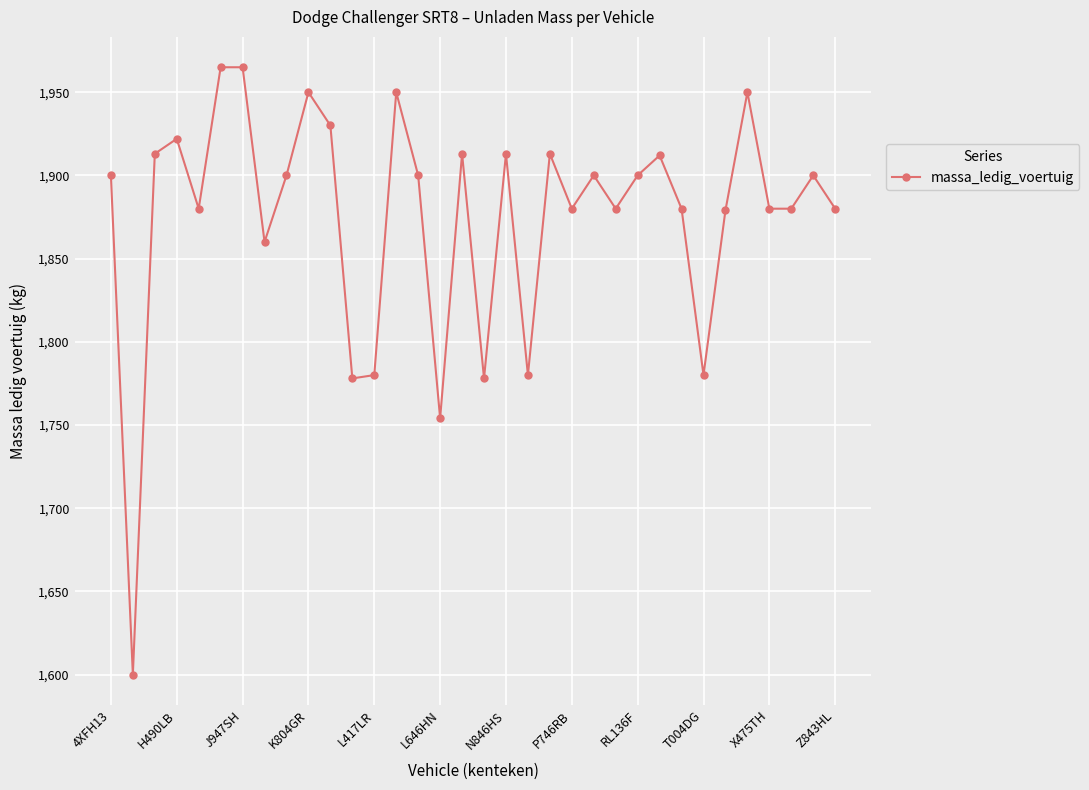

Does the chart display data point markers on the line(s)?

Yes